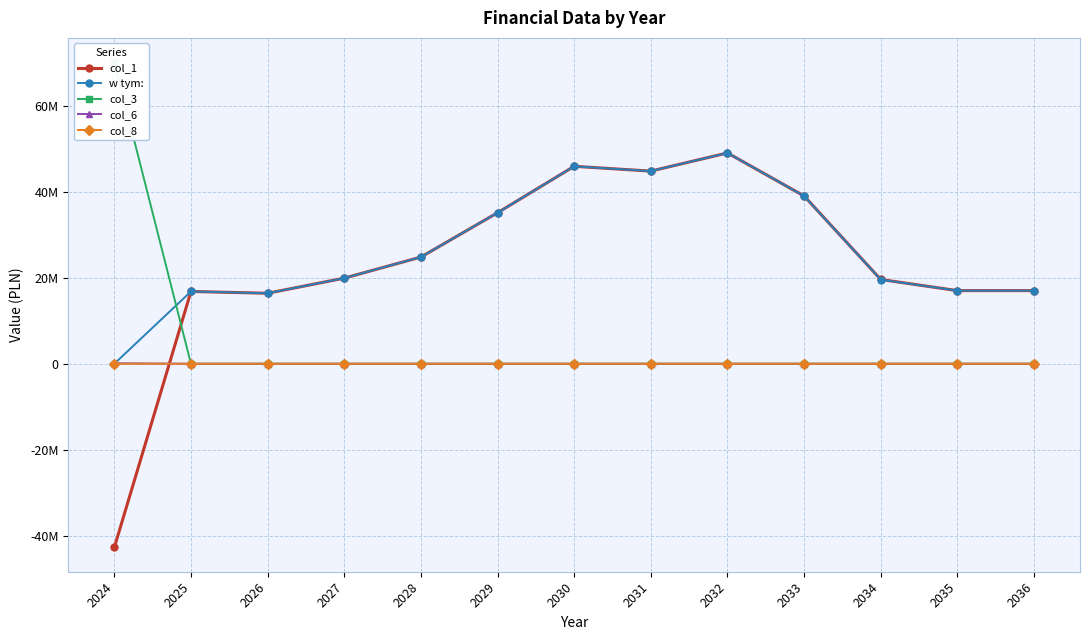

Rank the series at 2029 from highest to lowest value.

col_1, w tym:, col_3, col_6, col_8